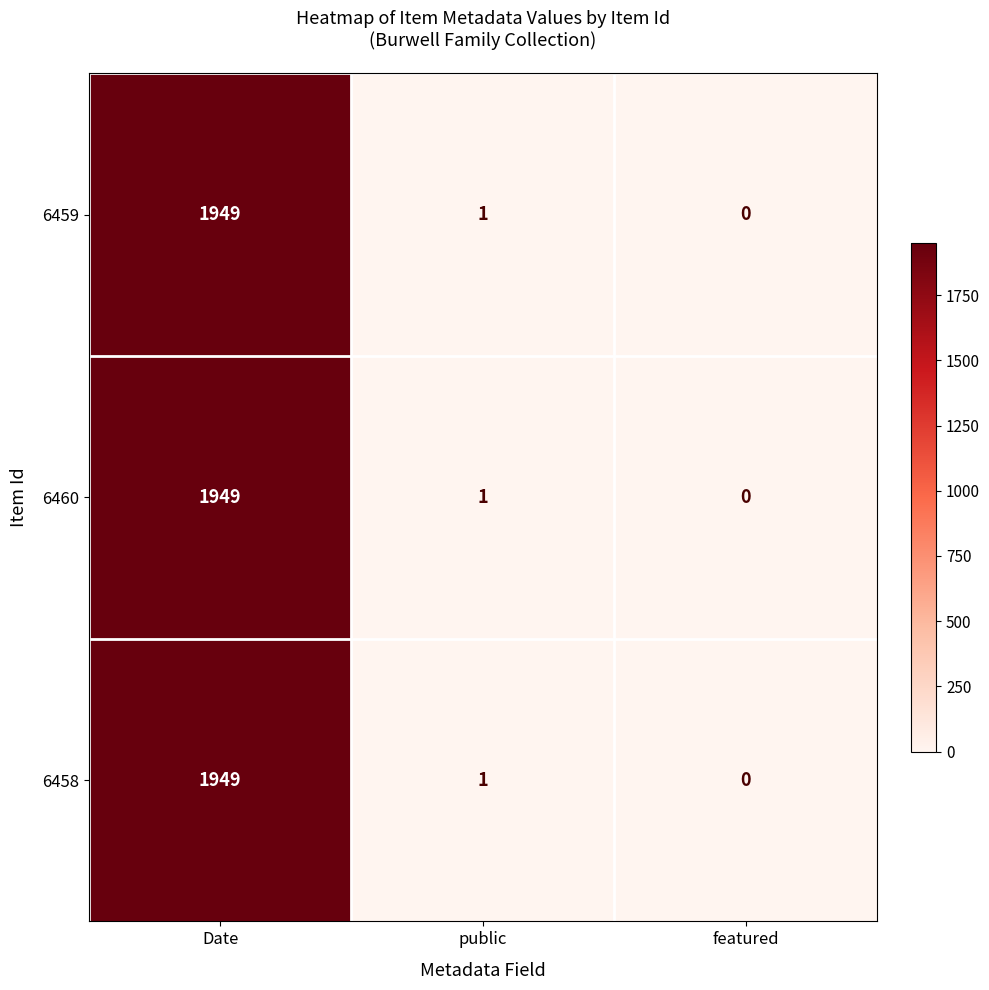

Rank the categories by 6458 value from lowest to highest.

featured, public, Date